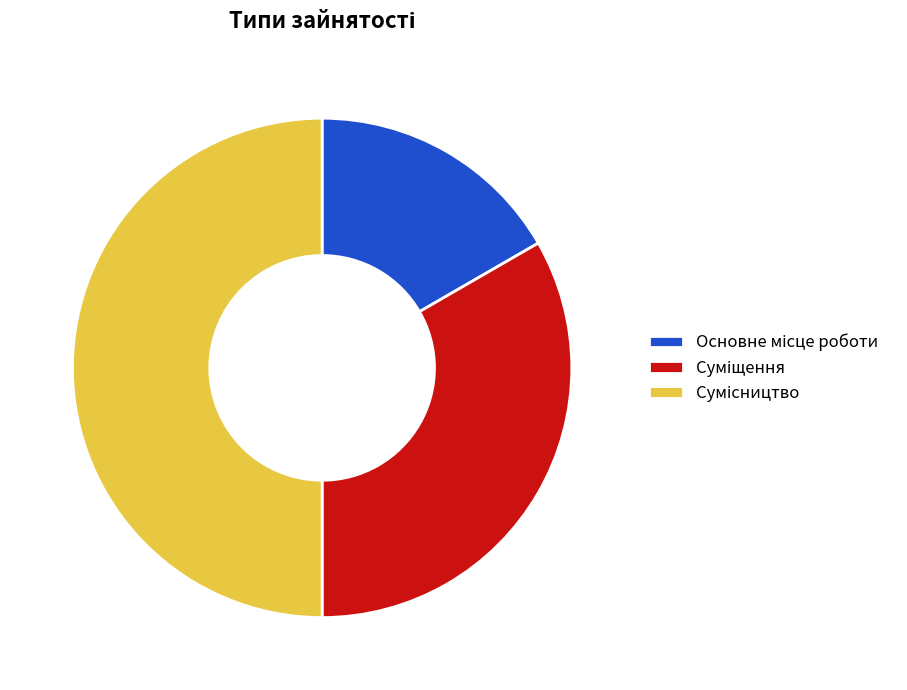

Does any single category account for the majority?

No